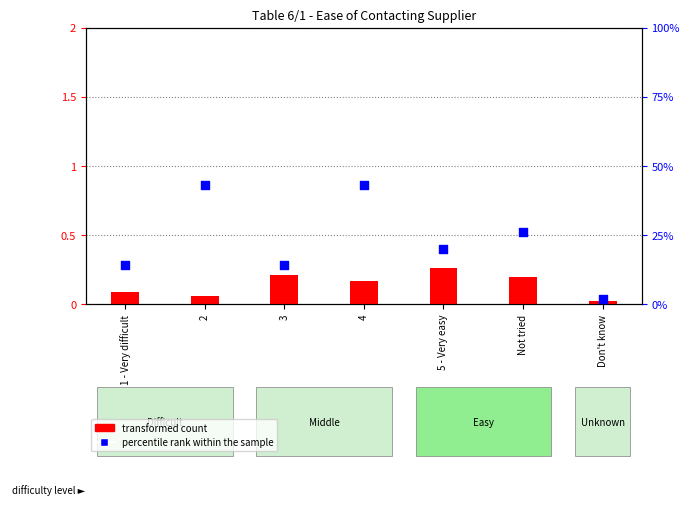

What are all the series names shown in the legend?

transformed count, percentile rank within the sample